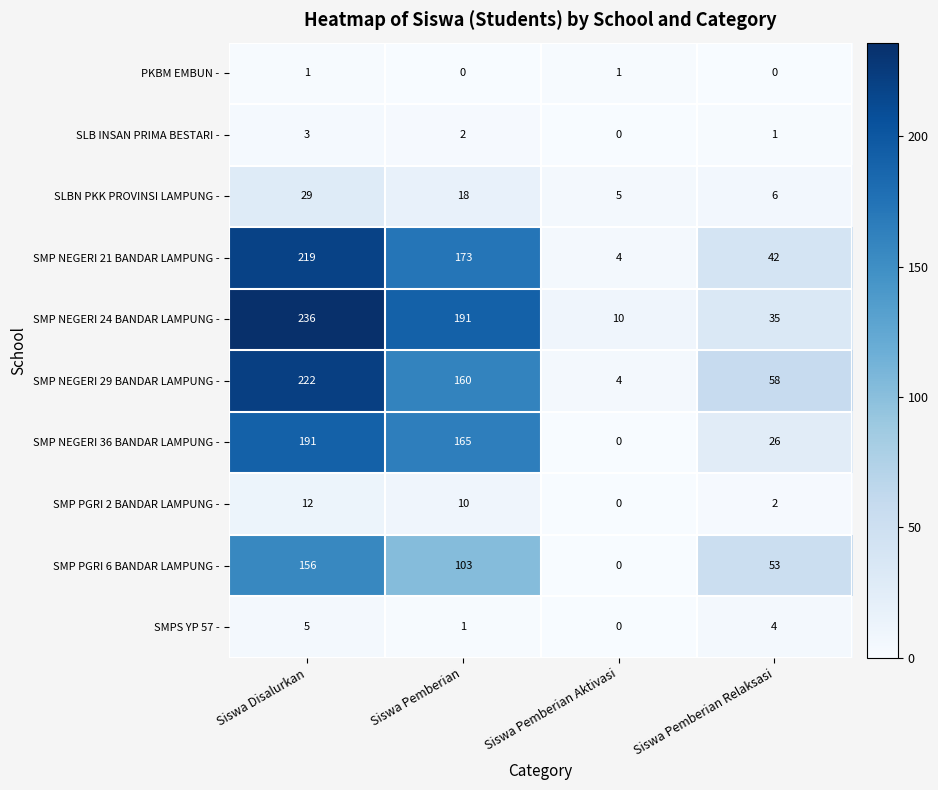

What is the difference between the second highest and minimum values in the SMP PGRI 6 BANDAR LAMPUNG - series?

103